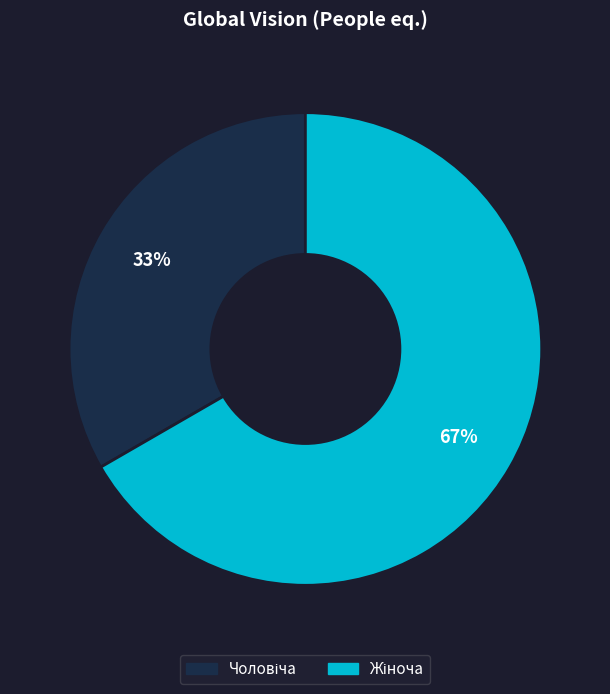

To the nearest percent, what is the average slice percentage?

50%